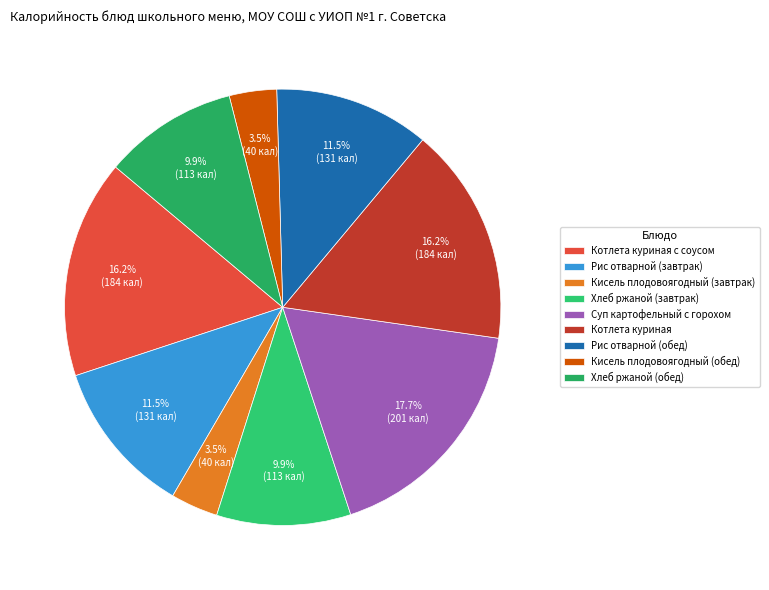

Between Кисель плодовоягодный (обед) and Рис отварной (завтрак), which is larger?

Рис отварной (завтрак)